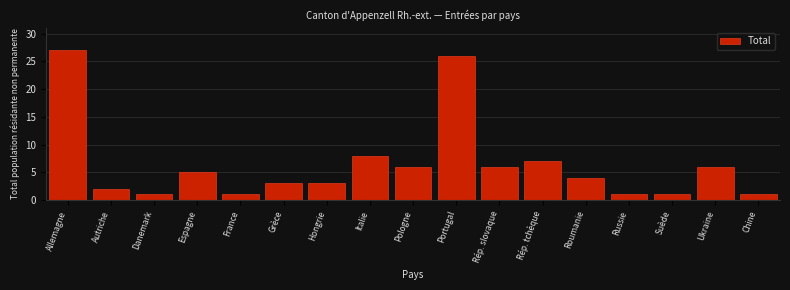

Reading left to right, extract all data points from this chart.

Allemagne=27	Autriche=2	Danemark=1	Espagne=5	France=1	Grèce=3	Hongrie=3	Italie=8	Pologne=6	Portugal=26	Rép. slovaque=6	Rép. tchèque=7	Roumanie=4	Russie=1	Suède=1	Ukraine=6	Chine=1